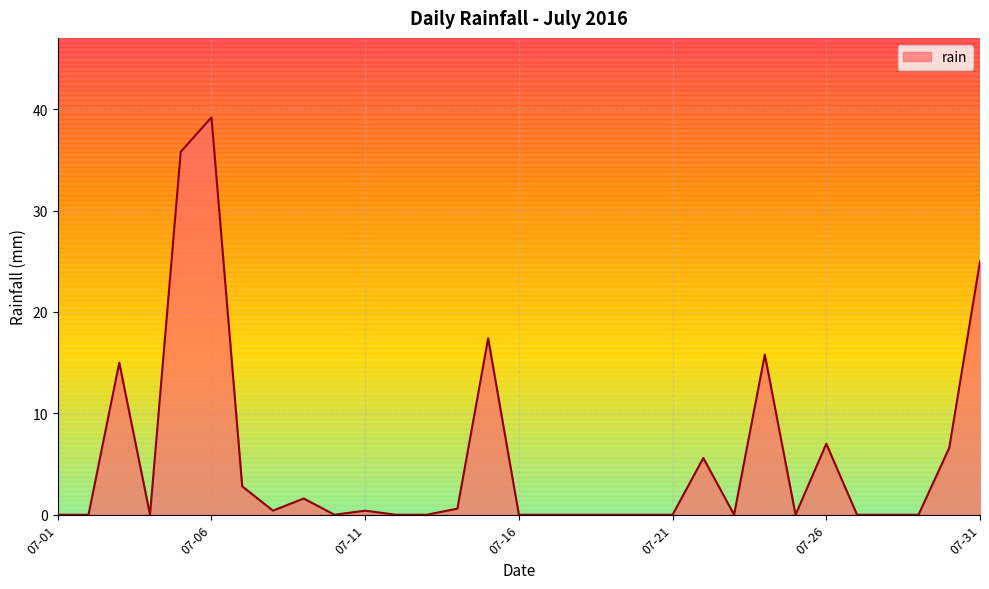

Which category has the highest value across all series?

07-06